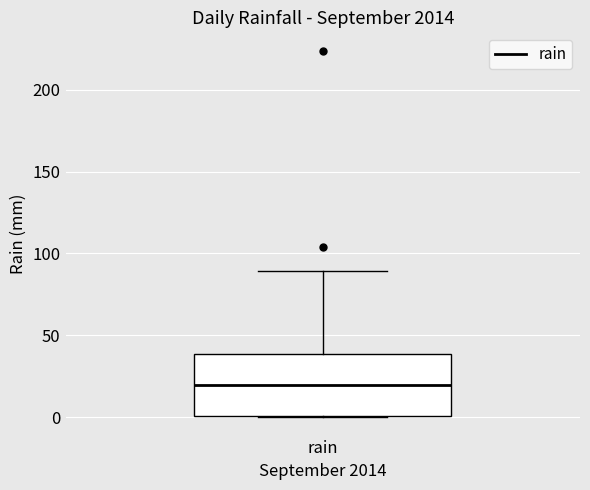

Read this box plot against the y-axis: the position of the median line, the range covered by the box, and the ends of both whiskers. The values are not printed on the chart, so give them approximately, as read against the axis.

median 20, box 0 to 40, whiskers 0 to 90